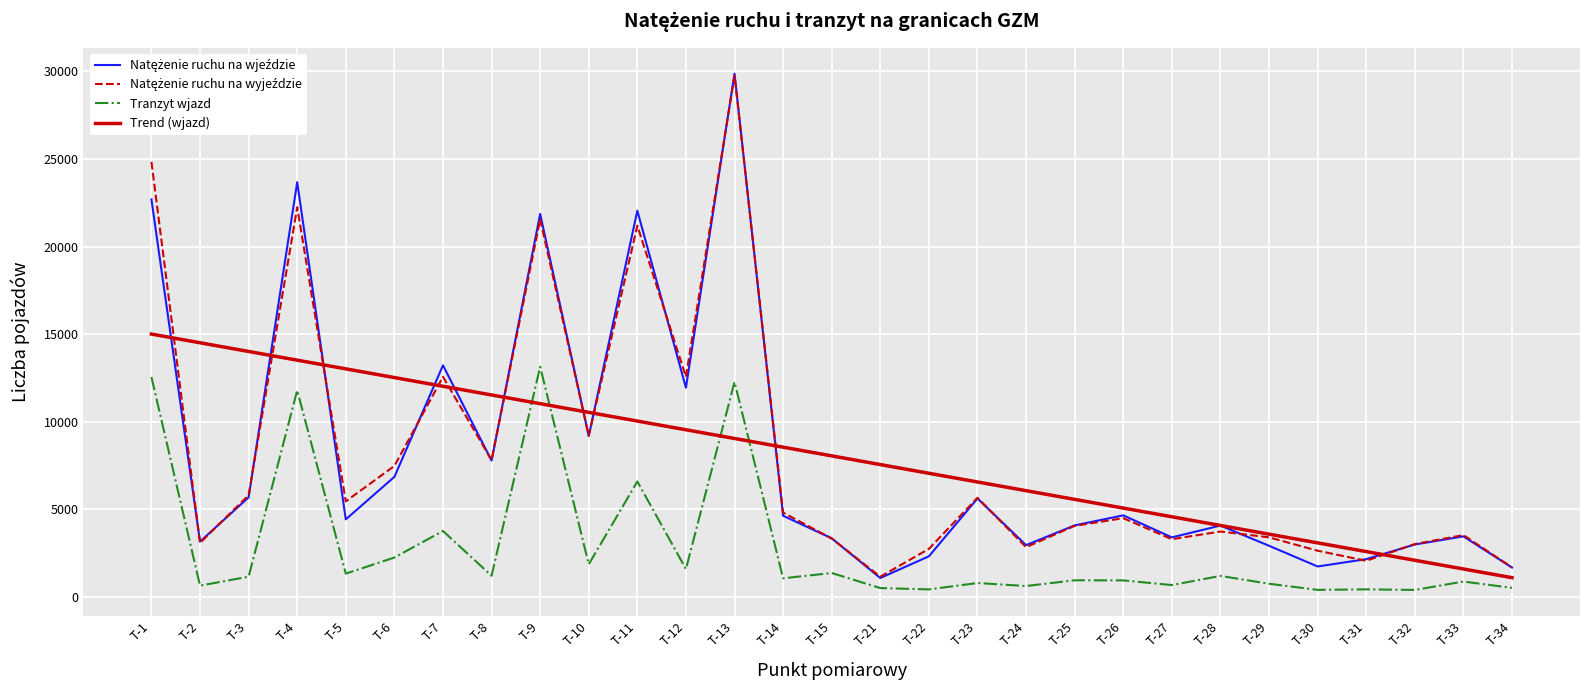

At how many categories does at least one series exceed 8226?

14